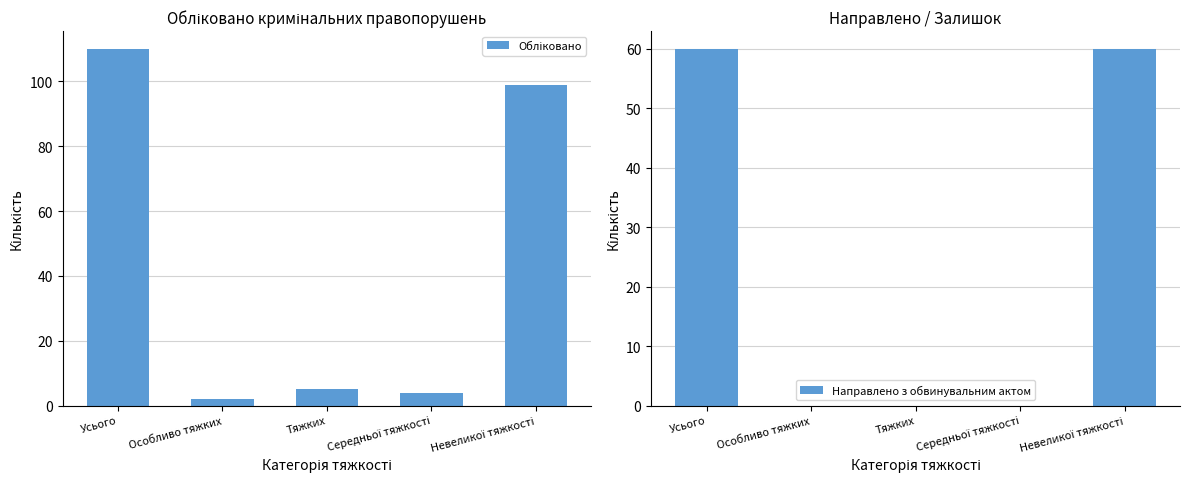

What is the label of the 4th bar from the right?

Особливо тяжких